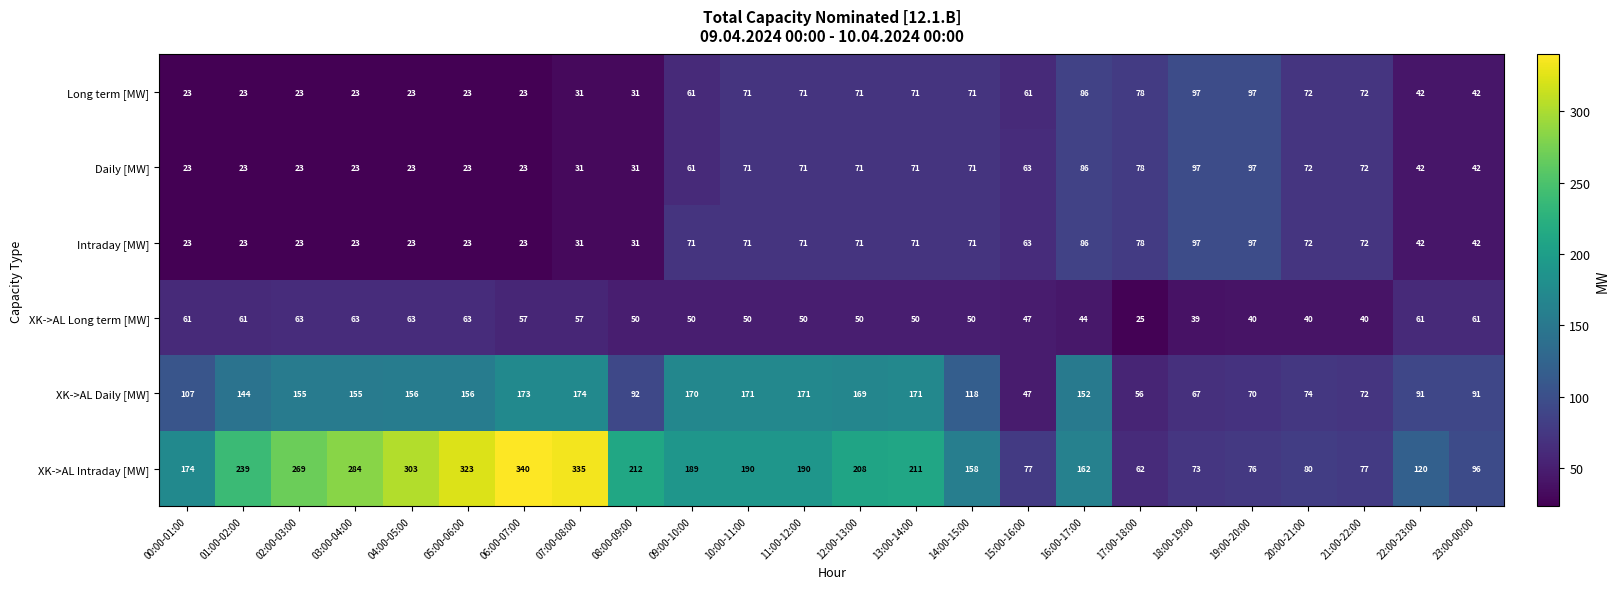

At which label does Daily [MW] first exceed 63?

10:00-11:00